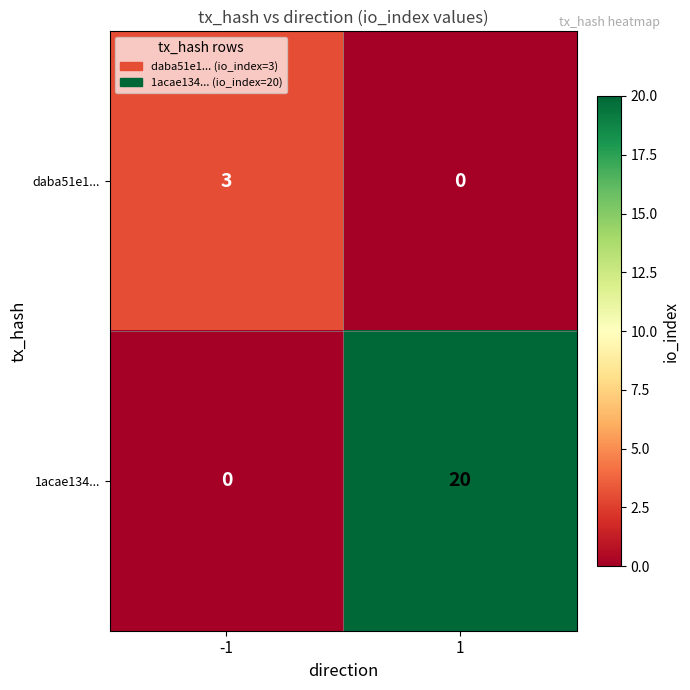

Reading right to left, list all the values displayed in this chart.

daba51e1...: 1=0	-1=3
1acae134...: 1=20	-1=0